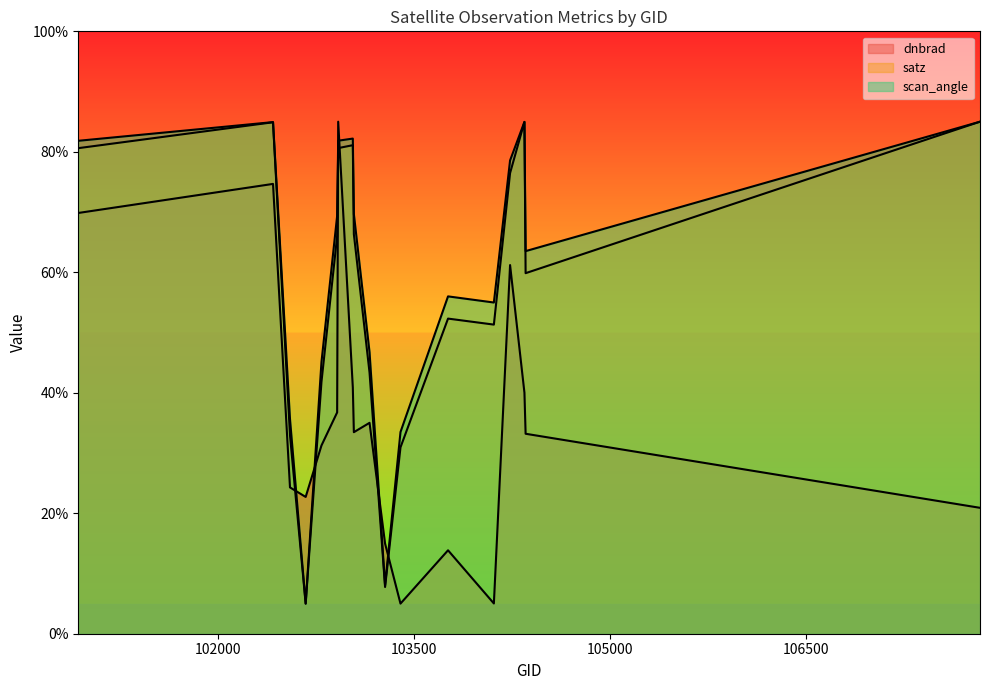

Reading left to right, list all the values displayed in this chart.

dnbrad: 69.8	74.7	24.3	22.7	31.2	36.7	85.0	40.9	33.5	35.0	15.0	5.0	13.8	5.0	61.2	40.0	33.2	20.9
satz: 80.6	84.9	32.9	5.0	41.8	66.0	80.6	81.1	66.3	43.4	7.8	30.9	52.3	51.3	76.5	85.0	59.9	85.0
scan_angle: 81.8	84.9	35.6	5.0	45.1	69.4	81.8	82.2	69.7	46.7	8.0	33.5	56.0	55.0	78.6	85.0	63.5	85.0